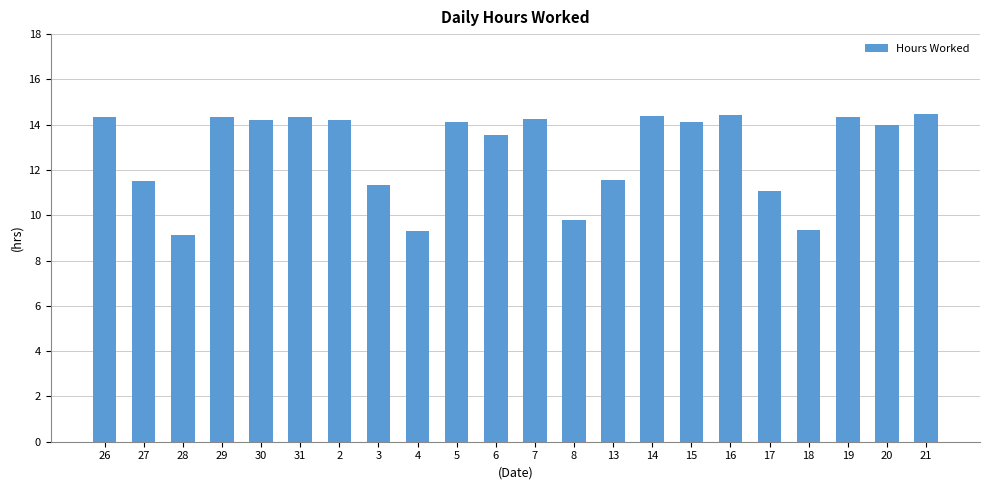

How many series are shown in this chart?

1